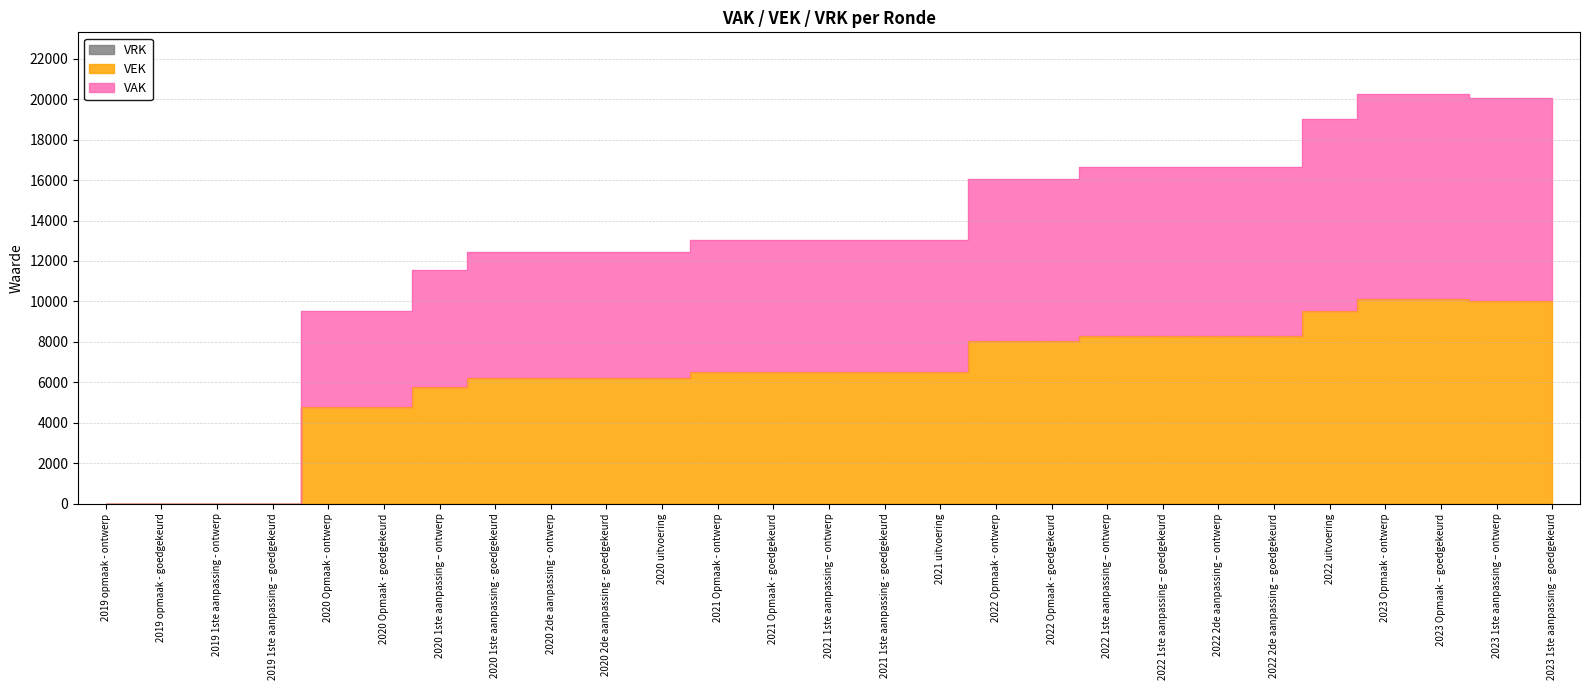

What is the spread (max minus min) of values at 2020 uitvoering?

6233